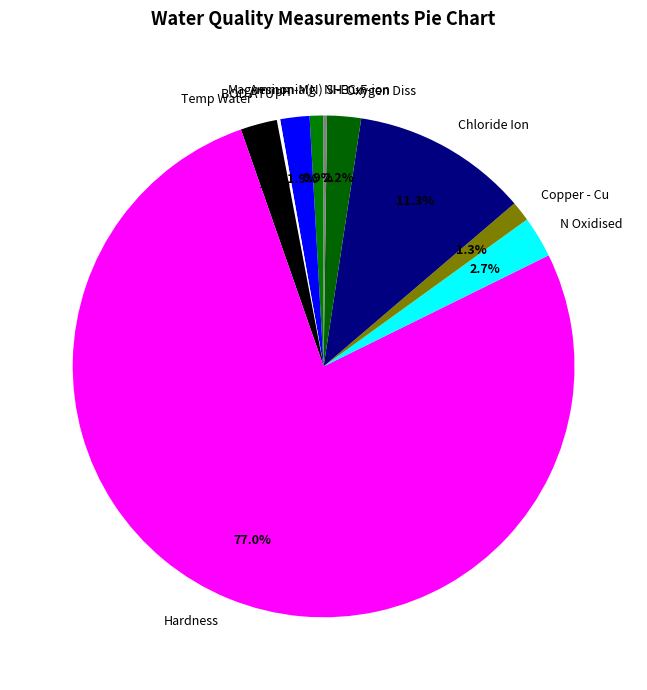

What is the largest slice in the pie chart?

Hardness